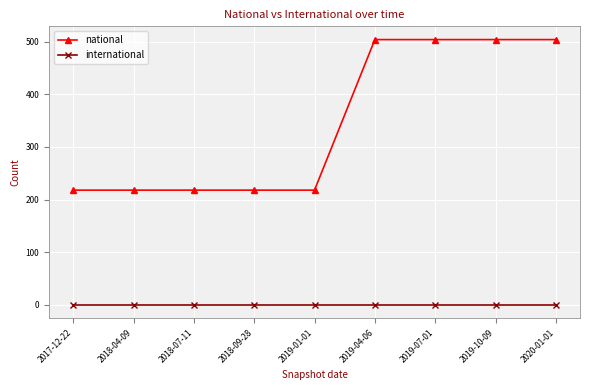

What are all the series names shown in the legend?

national, international